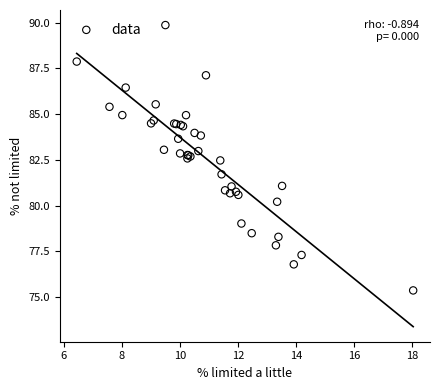

What Y value in the scatter plot is closest to 82?

81.7